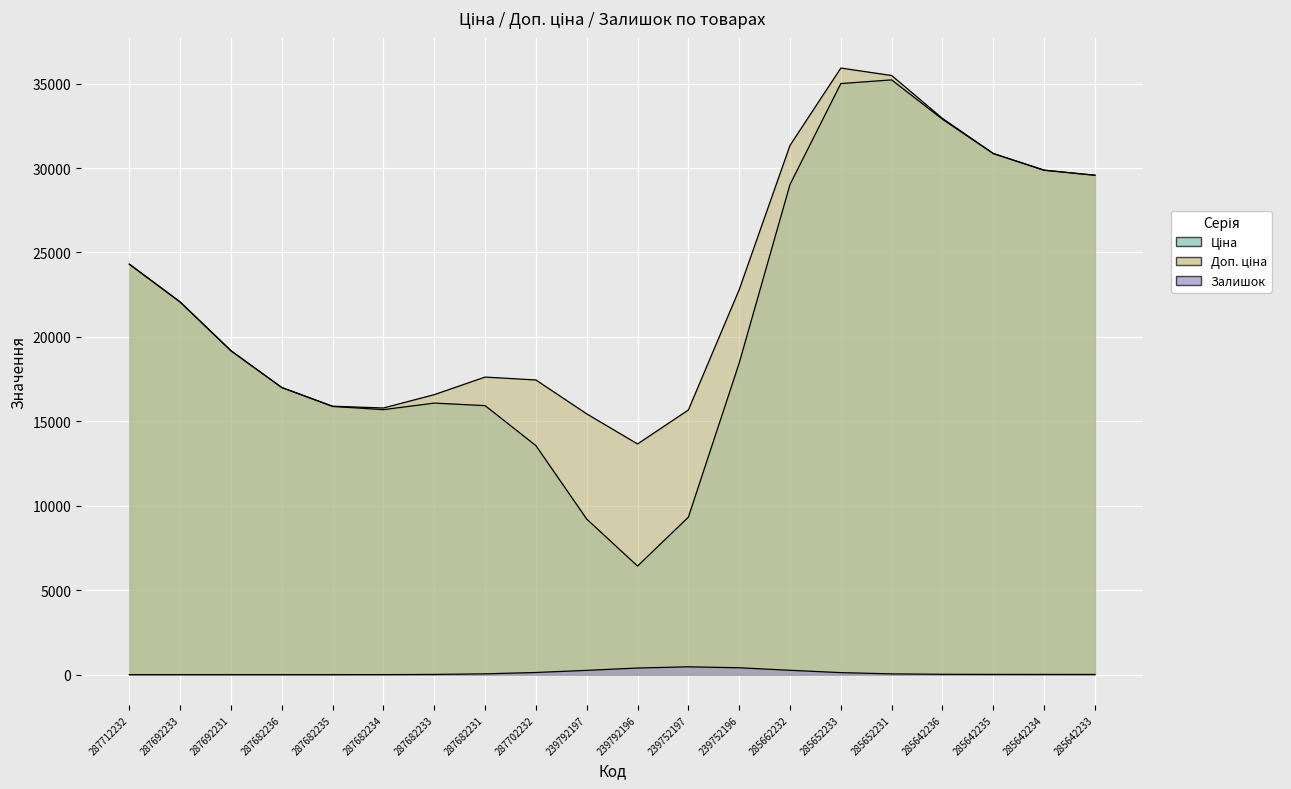

What is the average value of the Доп. ціна series?

22973.4